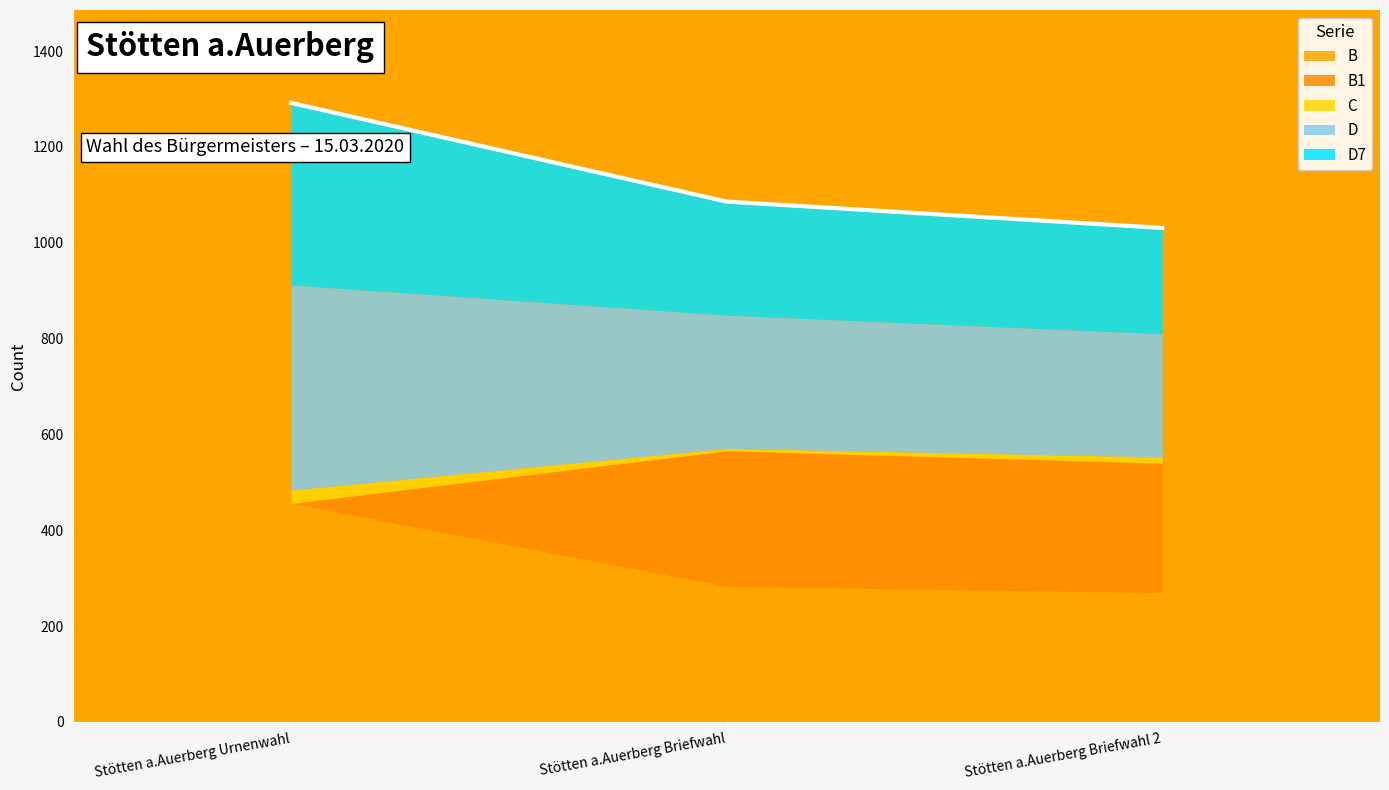

Rank the series by their maximum value, from lowest to highest.

C, B1, D7, D, B